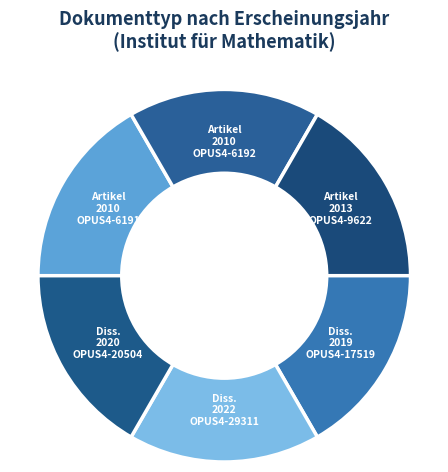

Count the number of slices in the pie.

6